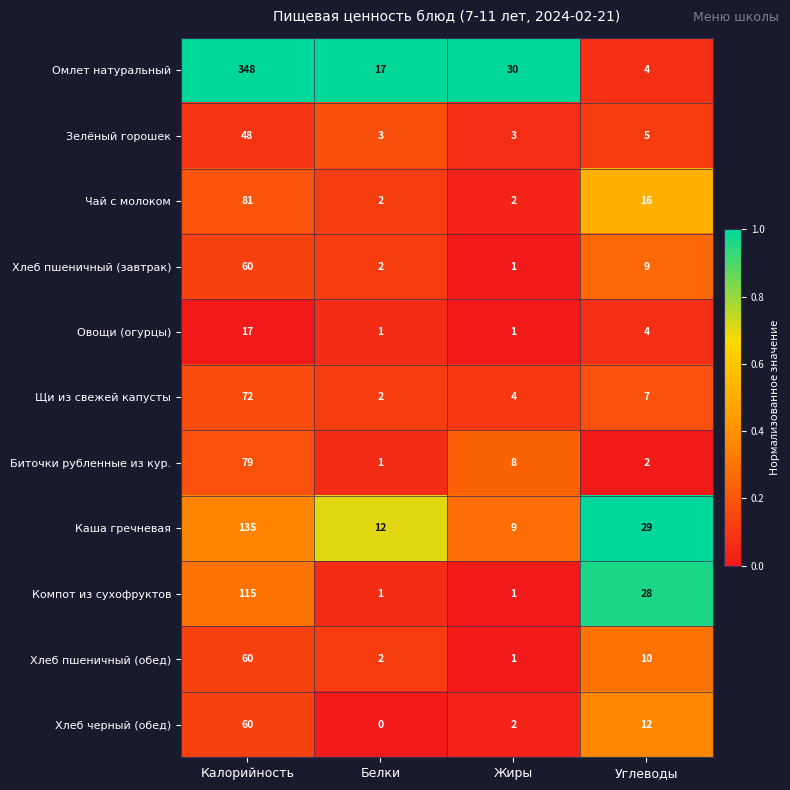

At which label is Хлеб пшеничный (завтрак) closest to 30?

Углеводы